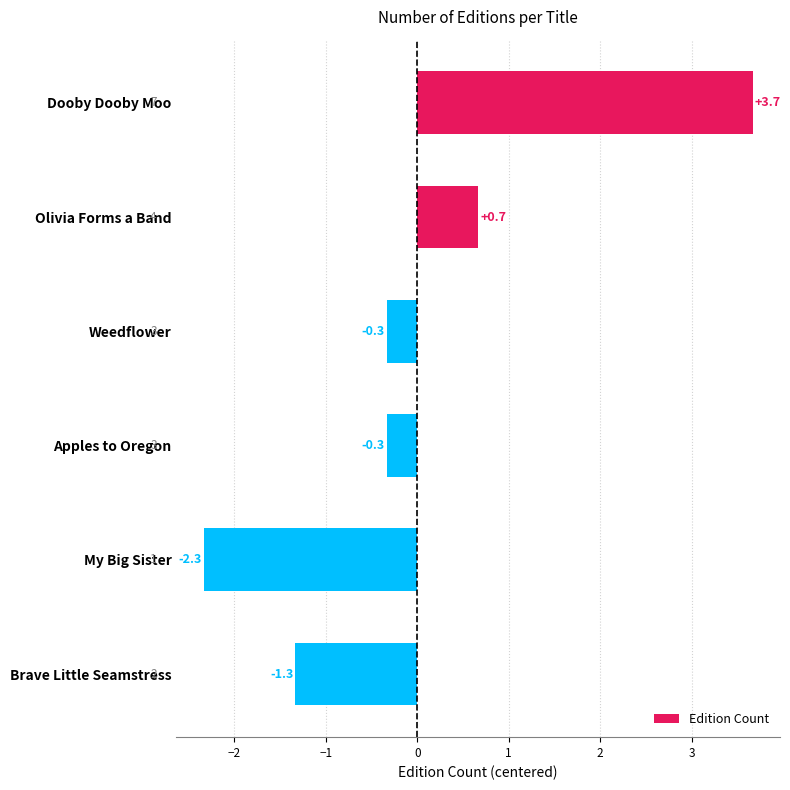

What is the difference between the maximum and second lowest values?

5.0